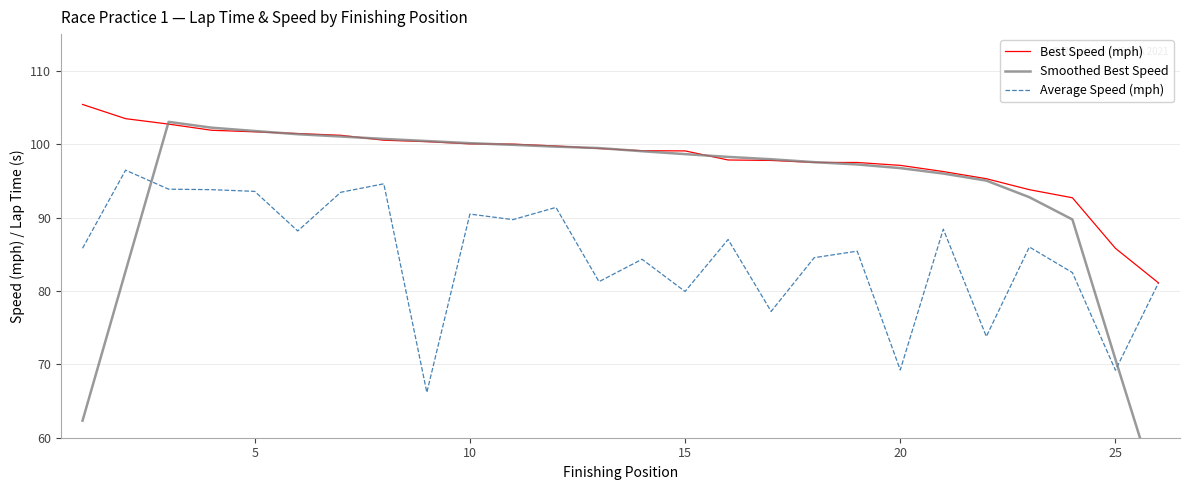

Is this an area chart (filled region under the line)?

No